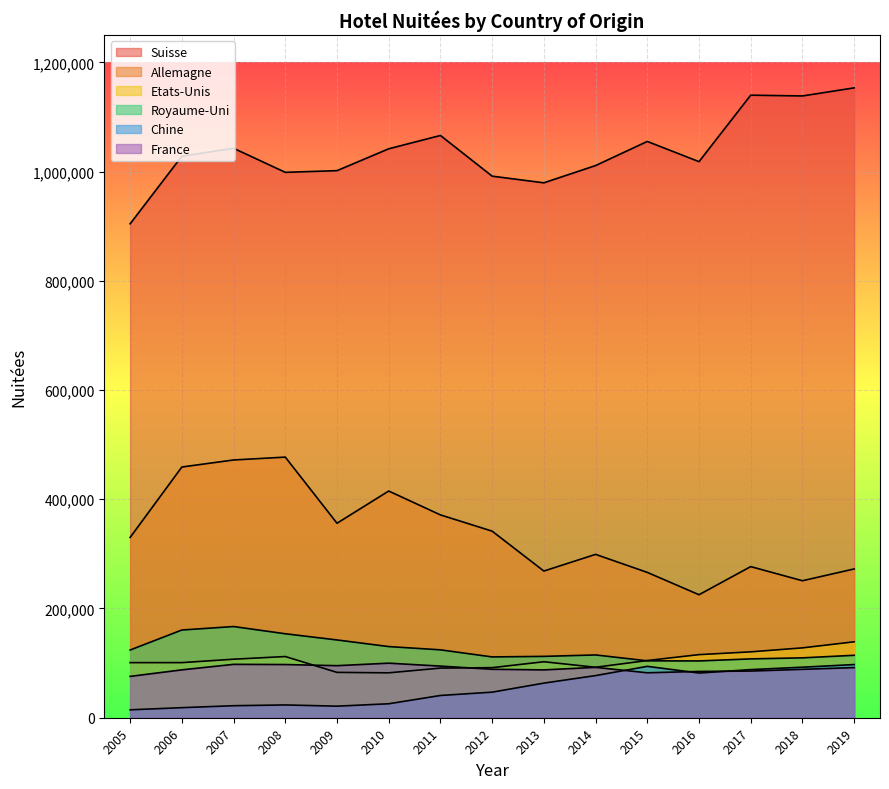

Which series has the largest total across all categories?

Suisse